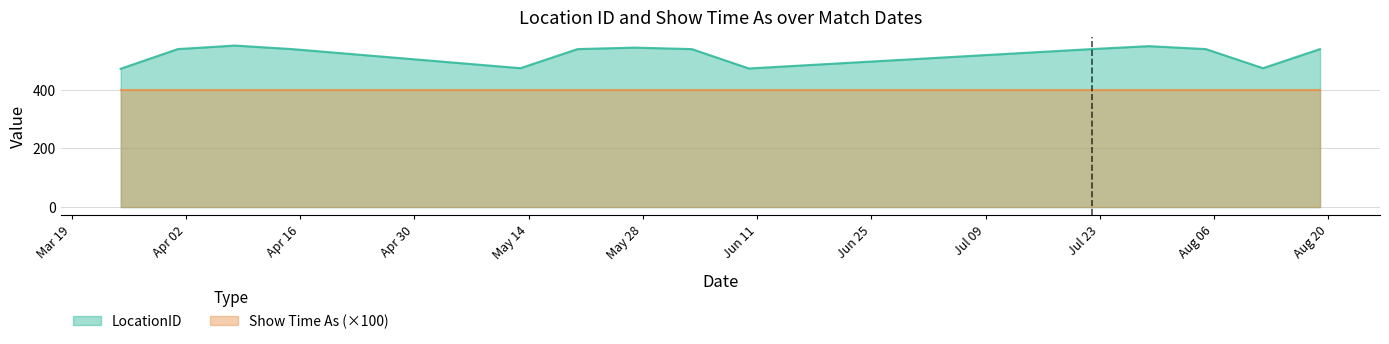

Reading right to left, extract all data points from this chart.

19/08/2019=538	12/08/2019=473	05/08/2019=538	29/07/2019=548	22/07/2019=538	10/06/2019=472	03/06/2019=538	27/05/2019=543	20/05/2019=538	13/05/2019=473	15/04/2019=538	08/04/2019=550	01/04/2019=538	25/03/2019=471